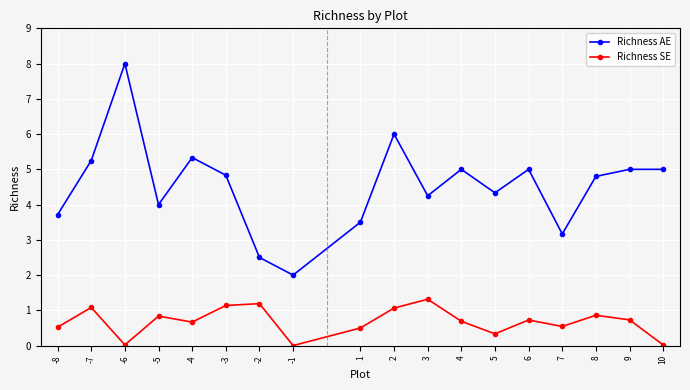

What is the total value across all series at -7?

6.3